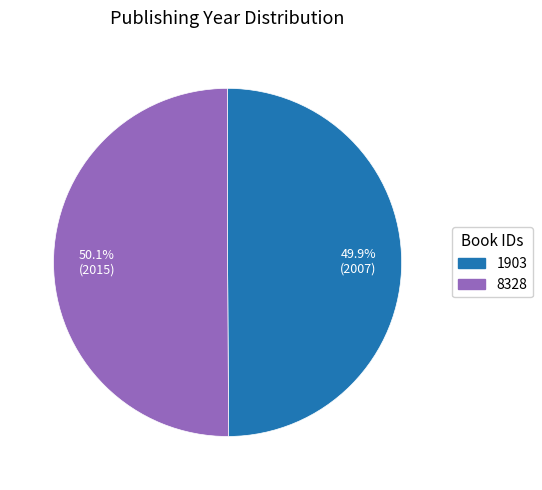

How many slices are in this pie chart?

2